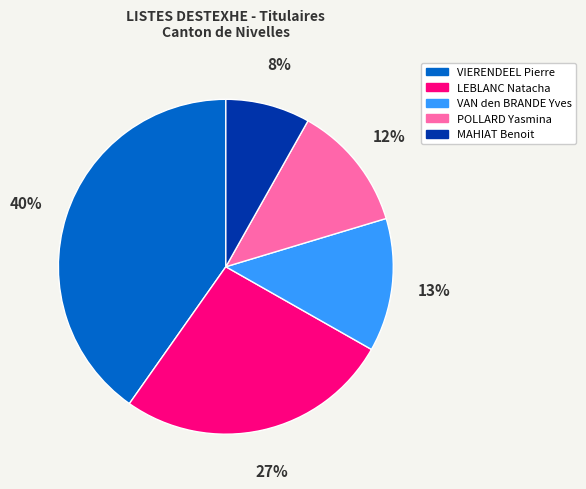

Is POLLARD Yasmina the majority of the pie?

No